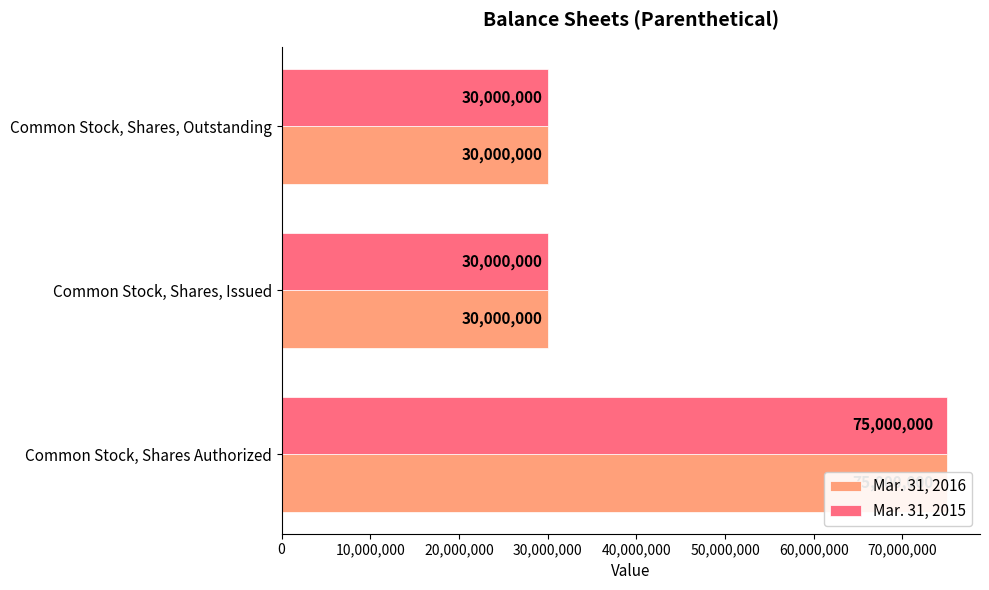

Count the Mar. 31, 2016 values in the range 30000000 to 75000000.

3